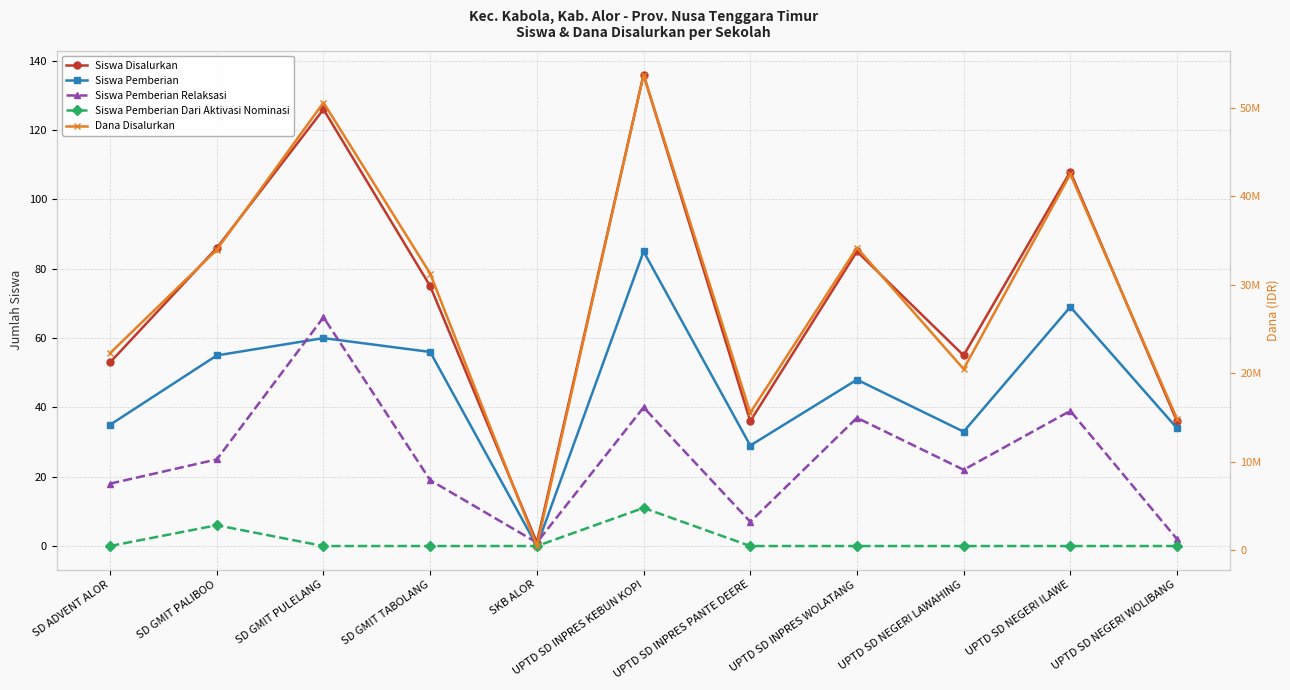

True or false: Siswa Pemberian Relaksasi has more than 1 points higher than both neighbors.

True